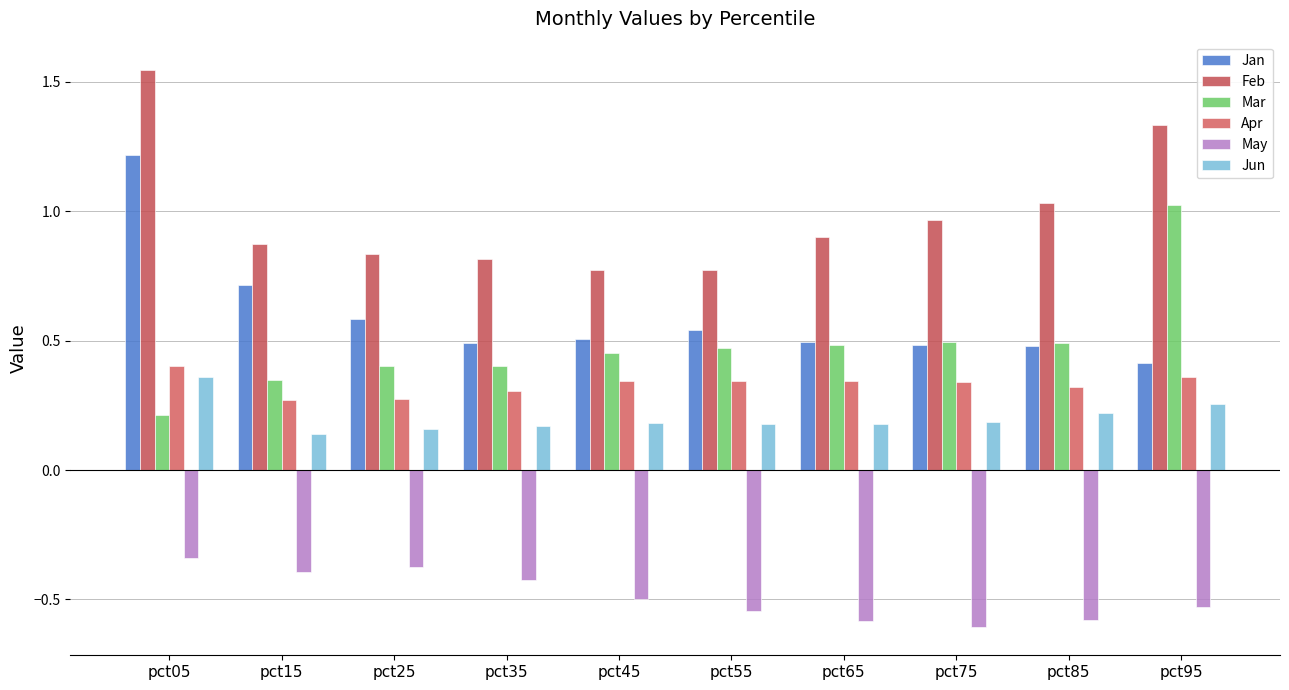

True or false: May has a value of -0.5 at pct45.

True